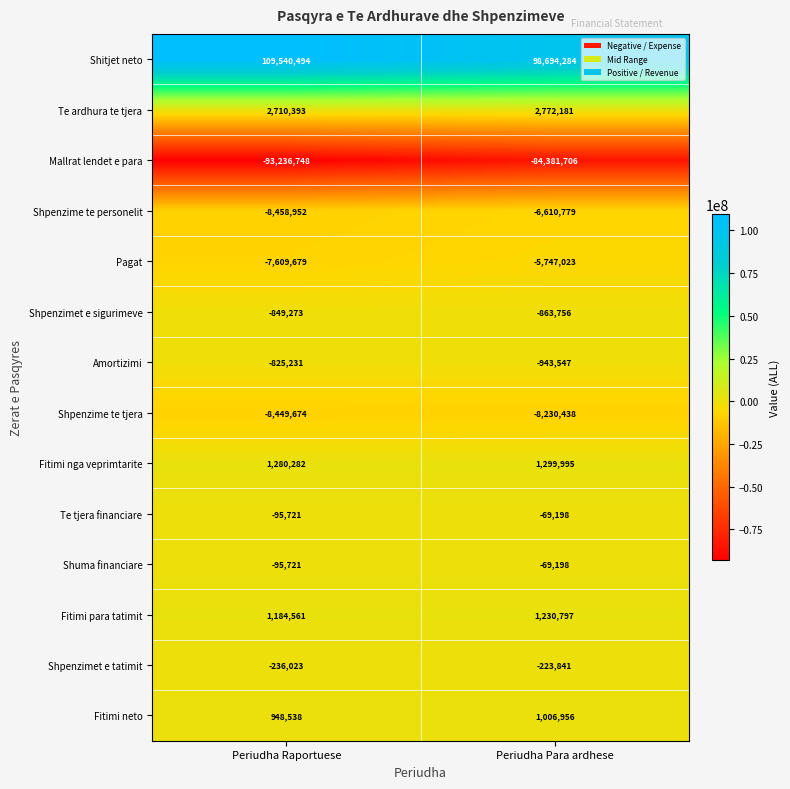

What is the difference between the Shpenzimet e tatimit values at Periudha Raportuese and Periudha Para ardhese?

12182